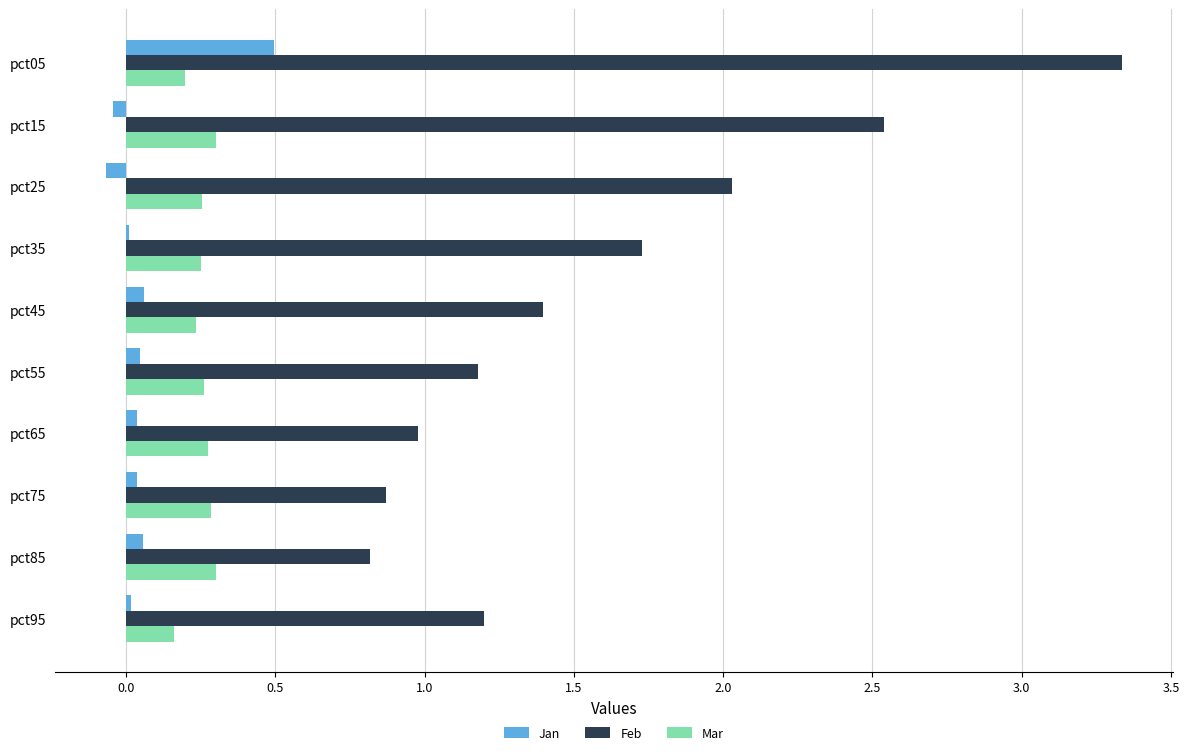

Which series has the largest total across all categories?

Feb